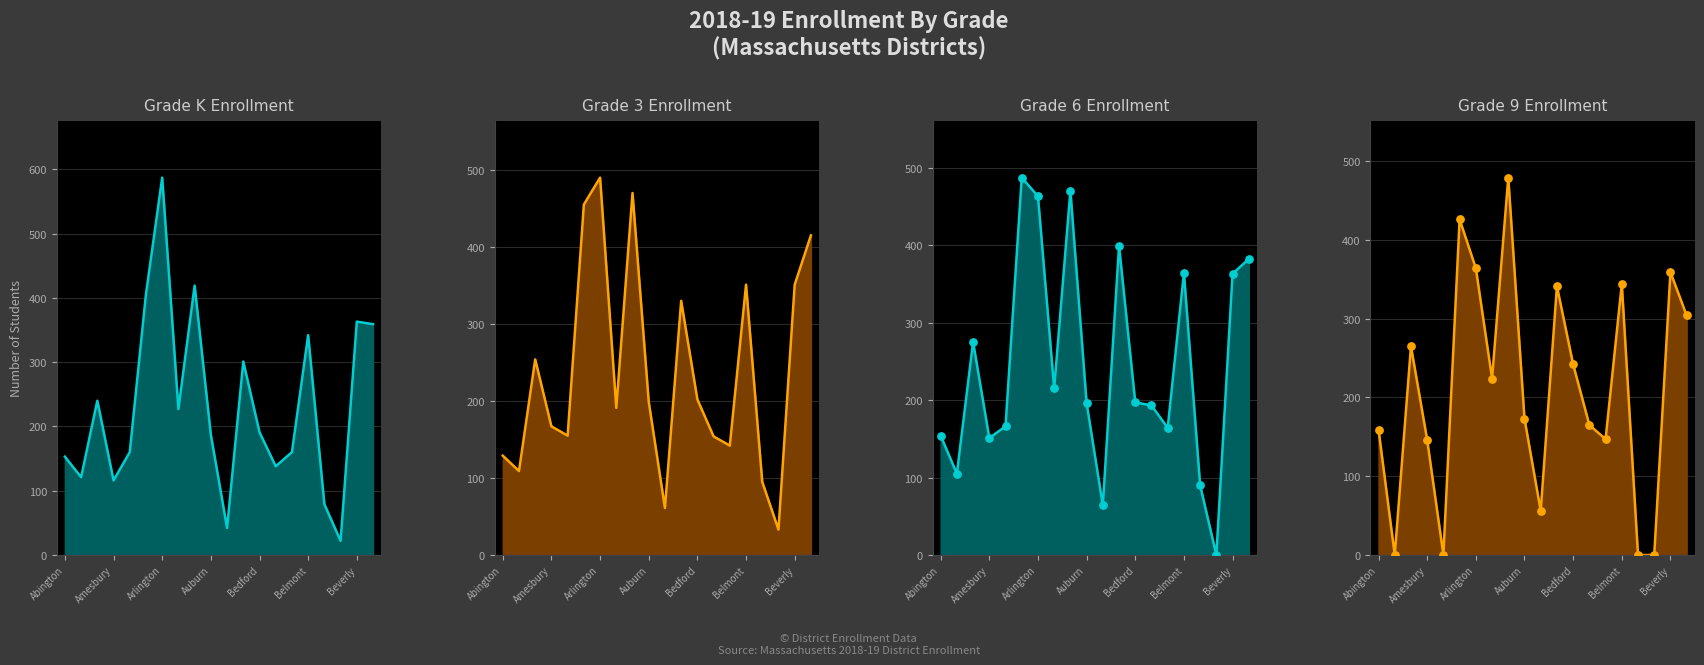

Which series contains the highest Y value?

Grade K line